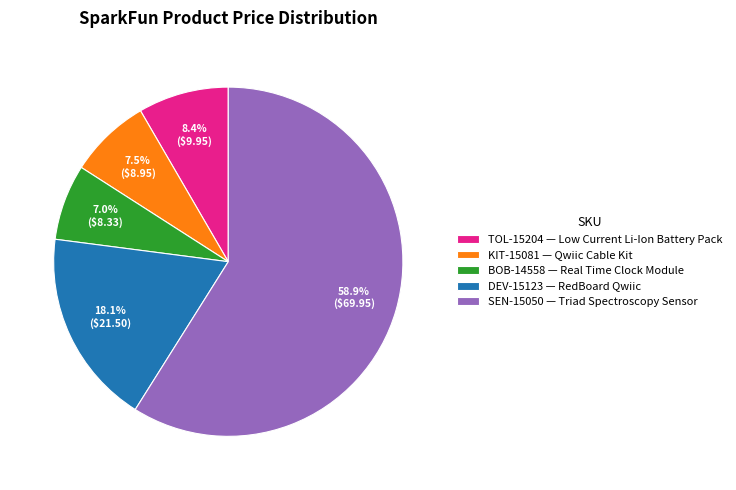

Which has a higher value, BOB-14558 — Real Time Clock Module or SEN-15050 — Triad Spectroscopy Sensor?

SEN-15050 — Triad Spectroscopy Sensor